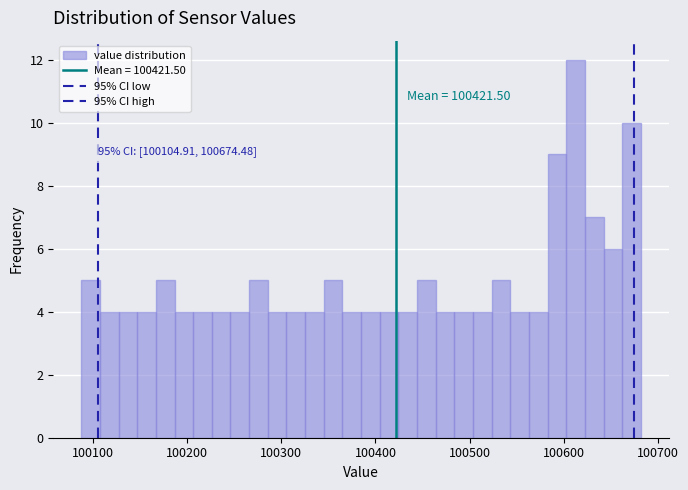

Read against the x-axis, roughly where is the centre of the tallest bar?

100610